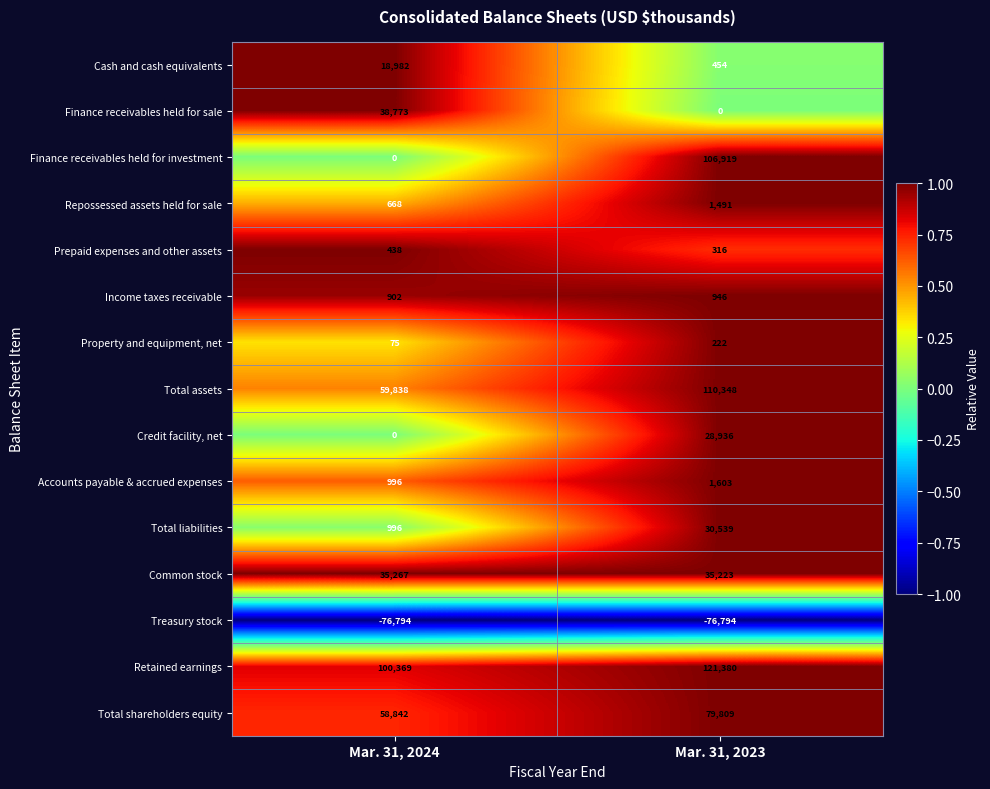

At how many categories does at least one series exceed 0?

2